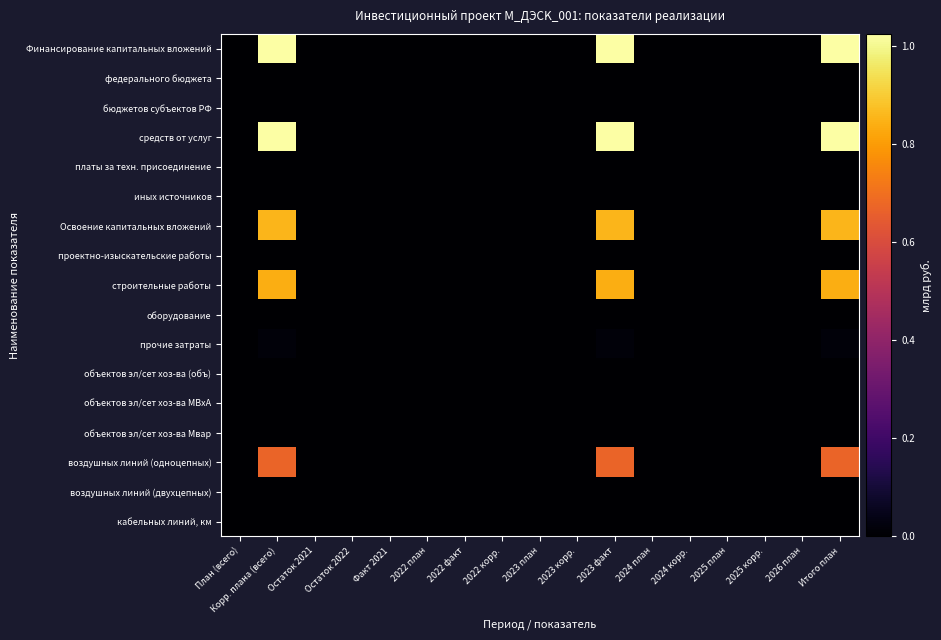

At which category does the chart reach its peak across all series?

Корр. плана (всего)